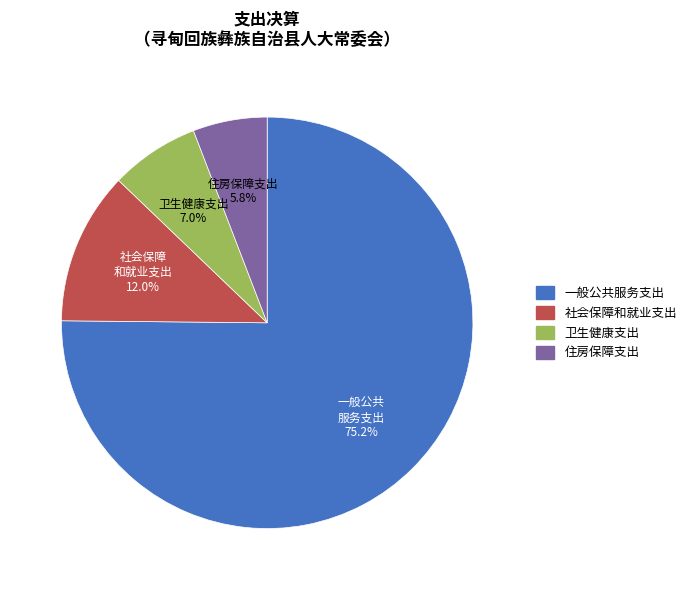

Is there a majority slice in this chart?

Yes